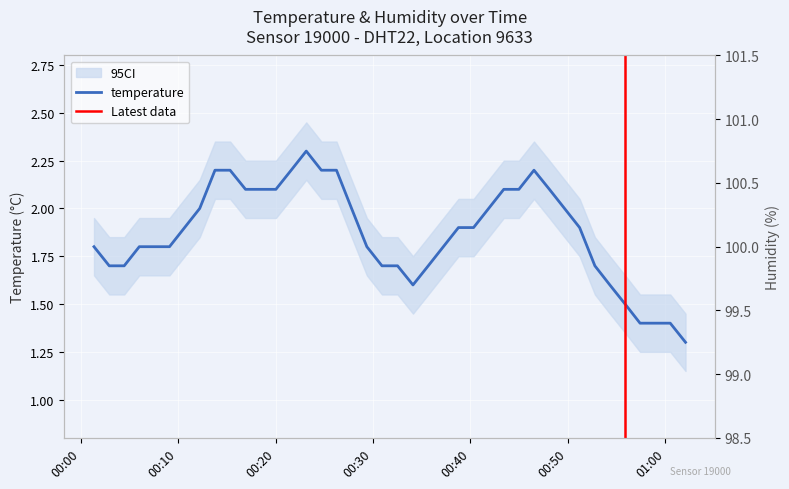

How many points are lower than both their immediate neighbors (excluding endpoints)?

1